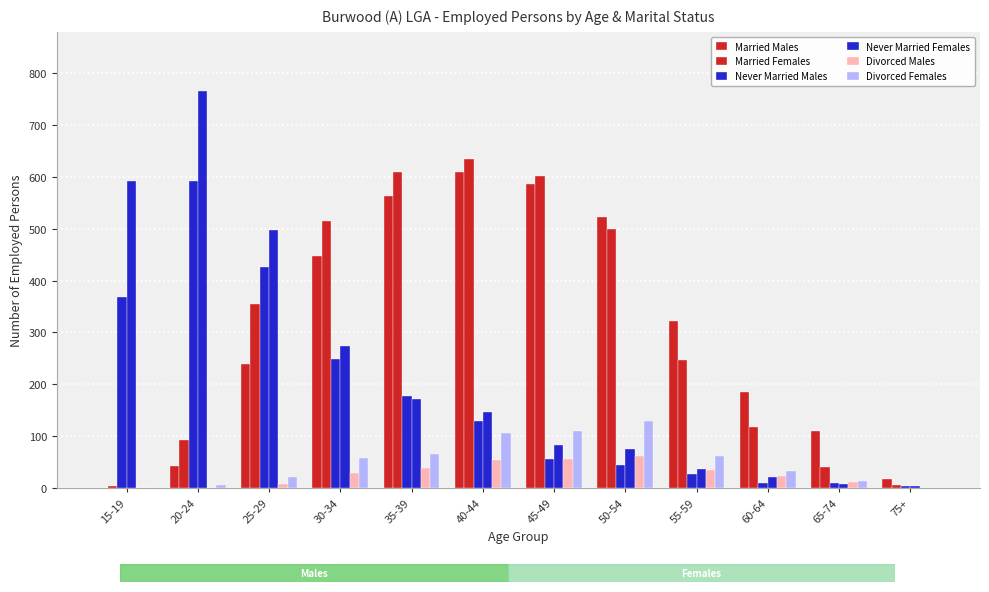

Rank the series by their maximum value, from highest to lowest.

Never Married Females, Married Females, Married Males, Never Married Males, Divorced Females, Divorced Males